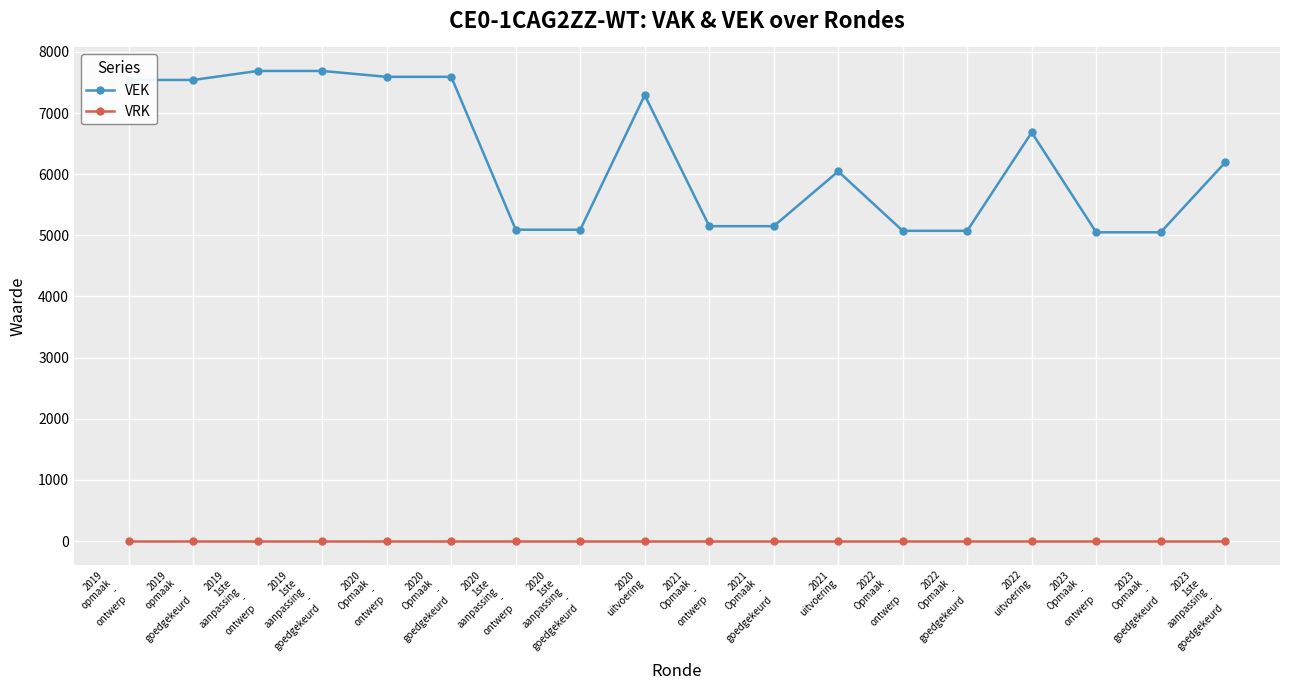

List the series in order of their overall mean, lowest first.

VRK, VEK